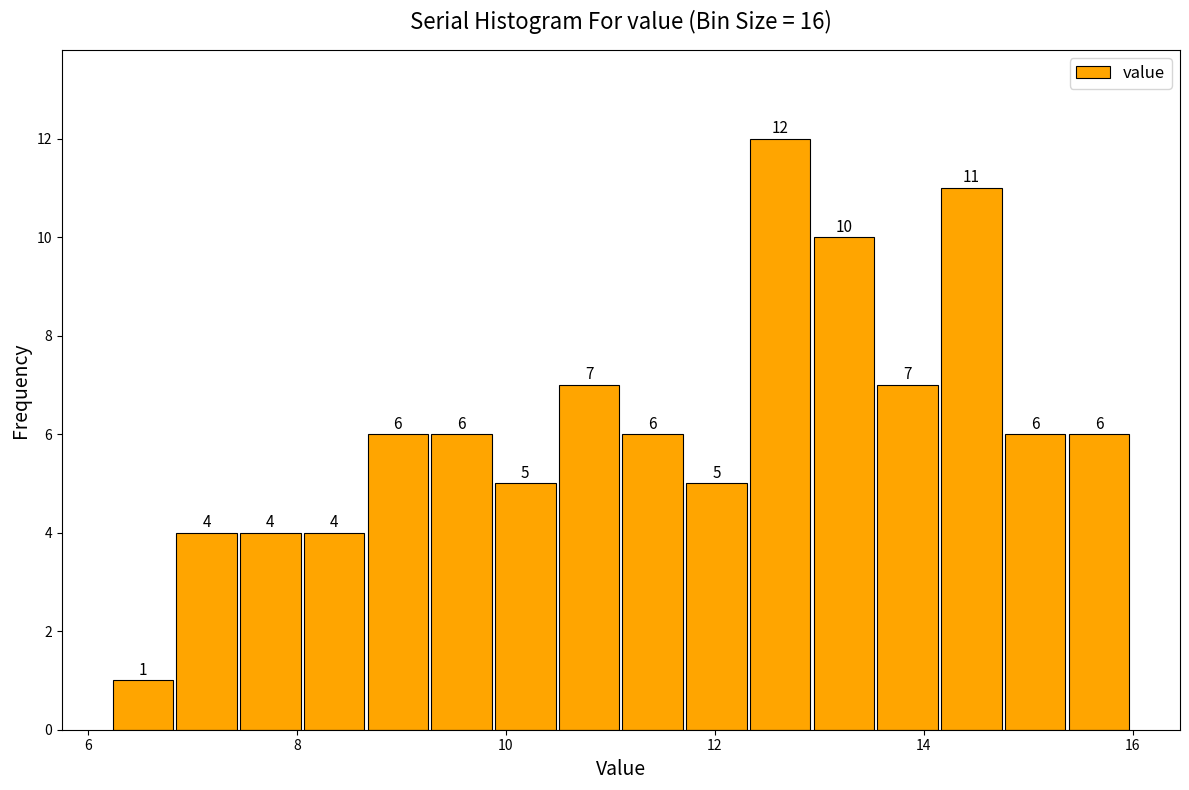

Read against the x-axis, roughly where is the centre of the tallest bar?

12.6